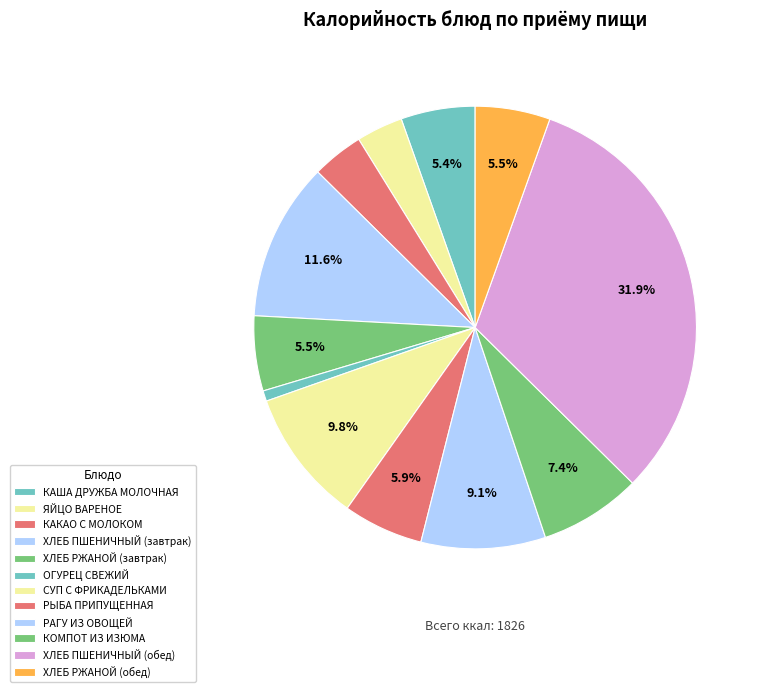

What percentage is the КОМПОТ ИЗ ИЗЮМА slice, to the nearest percent?

7%